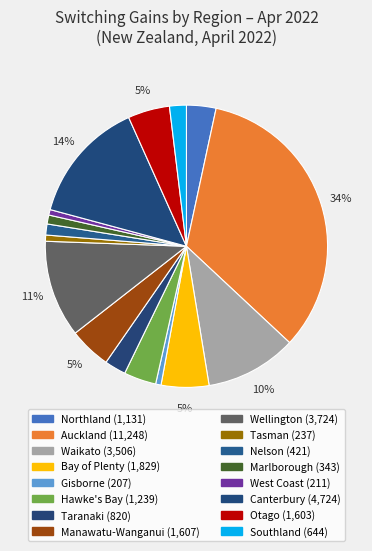

What percentage is the Otago slice, to the nearest percent?

5%